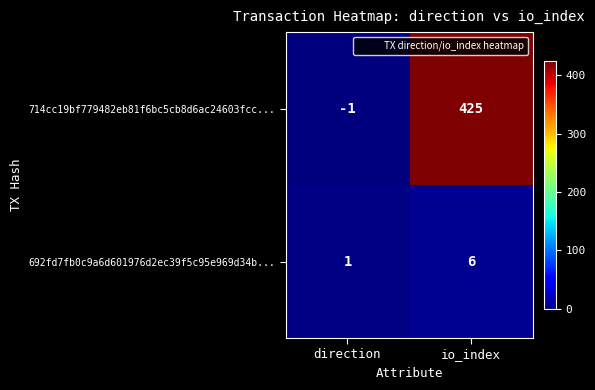

Between direction and io_index, which series saw the biggest shift?

714cc19bf779482eb81f6bc5cb8d6ac24603fcc...